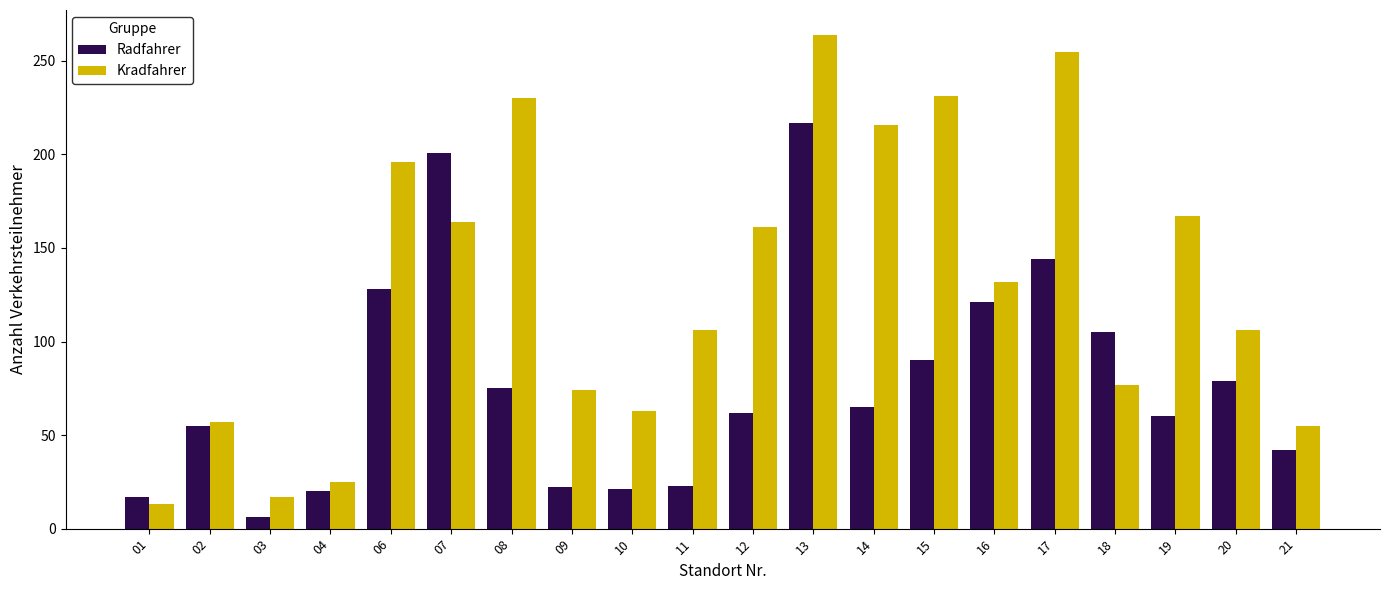

At which label does Radfahrer first exceed 65?

06